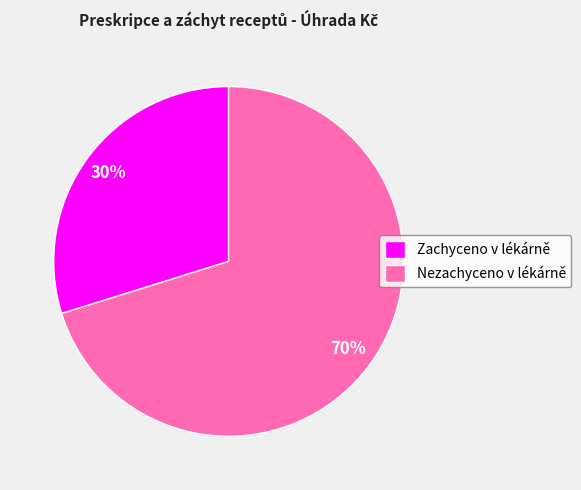

What is the ratio of the value at Zachyceno v lékárně to the value at Nezachyceno v lékárně?

0.4